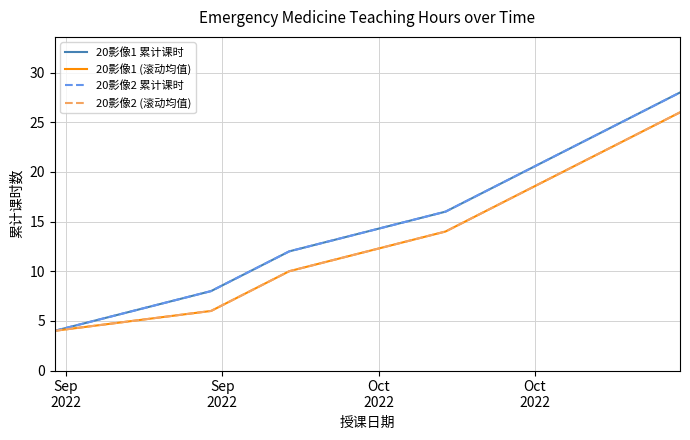

Reading left to right, list all the values displayed in this chart.

20影像1 累计课时: 4	8	12	16	20	24	28
20影像1 (滚动均值): 4	6	10	14	18	22	26
20影像2 累计课时: 4	8	12	16	20	24	28
20影像2 (滚动均值): 4	6	10	14	18	22	26